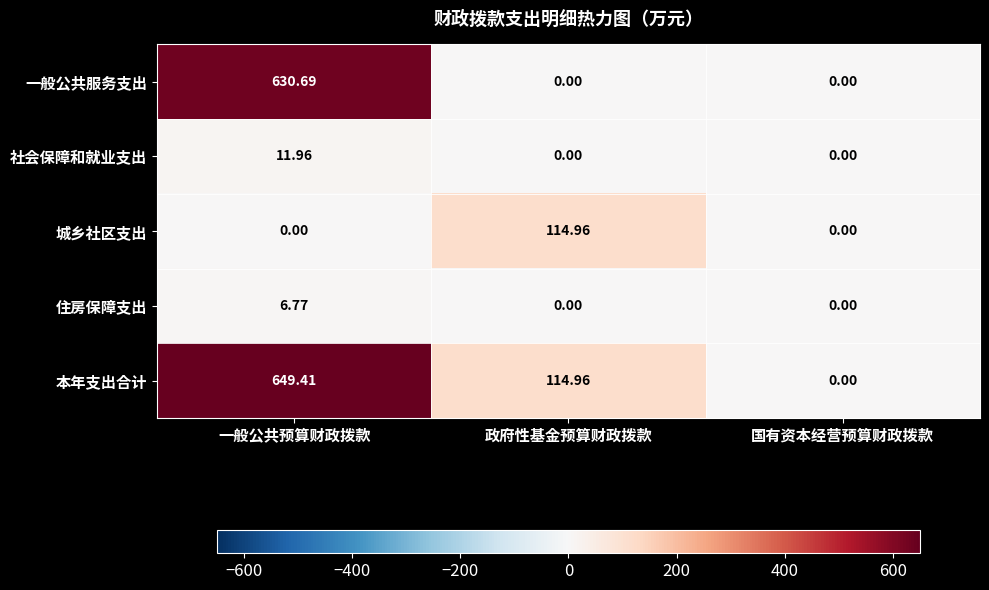

At 一般公共预算财政拨款, list the series in order from largest to smallest.

本年支出合计, 一般公共服务支出, 社会保障和就业支出, 住房保障支出, 城乡社区支出